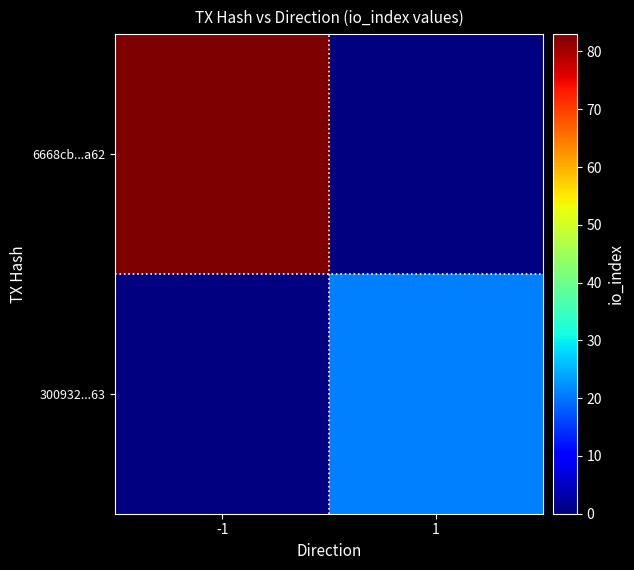

Is it true that 6668cb...a62 equals 83.0 at -1?

True